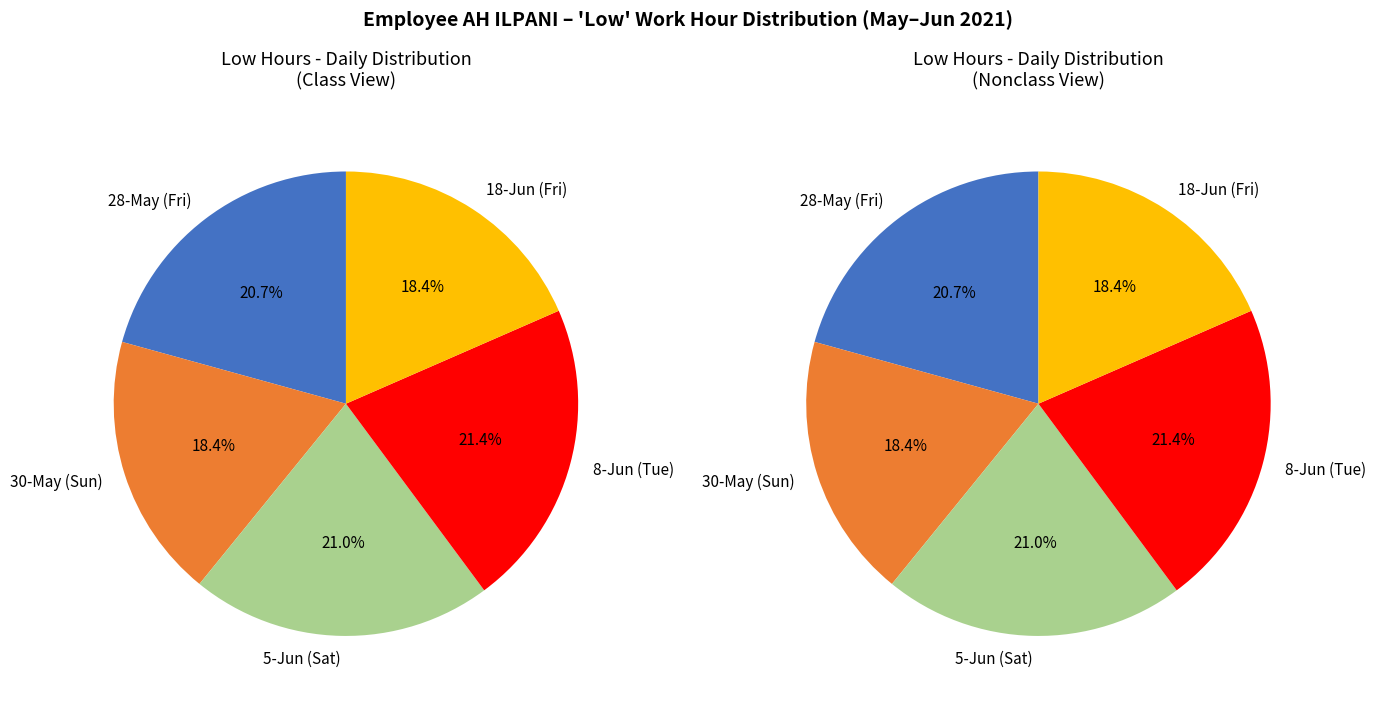

Combined, do 18-Jun (Fri) and 8-Jun (Tue) account for over 50%?

No